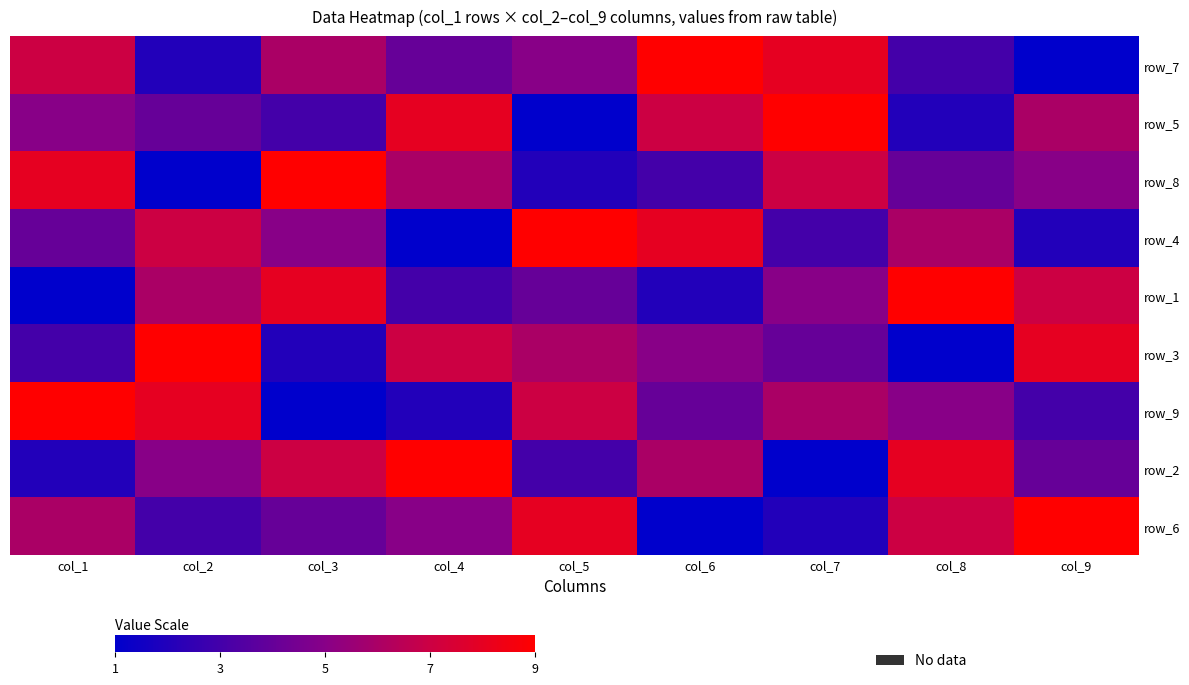

Which category has the highest value across all series?

col_6